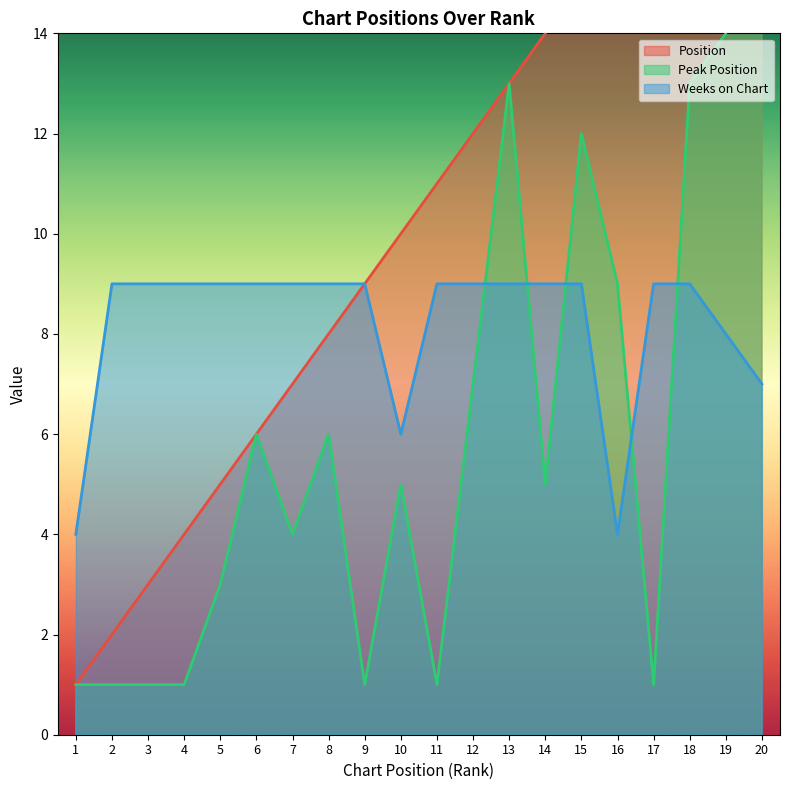

The Weeks on Chart series shows 7 at 1. True or false?

False